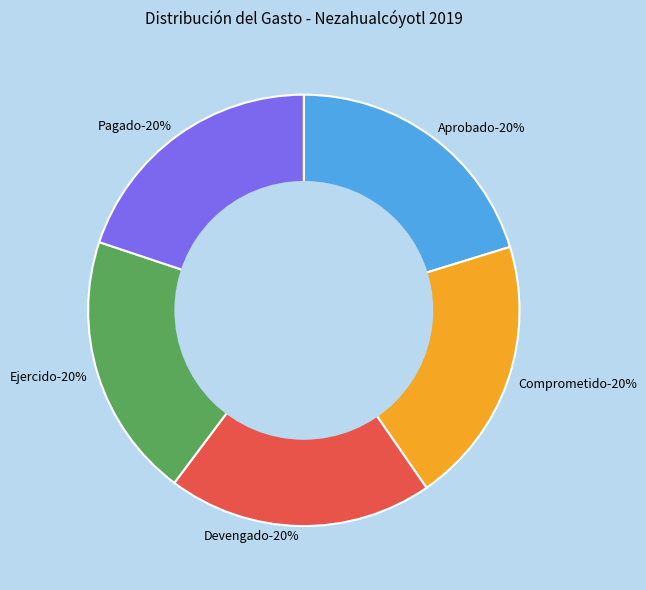

Does Comprometido represent more than half of the total?

No